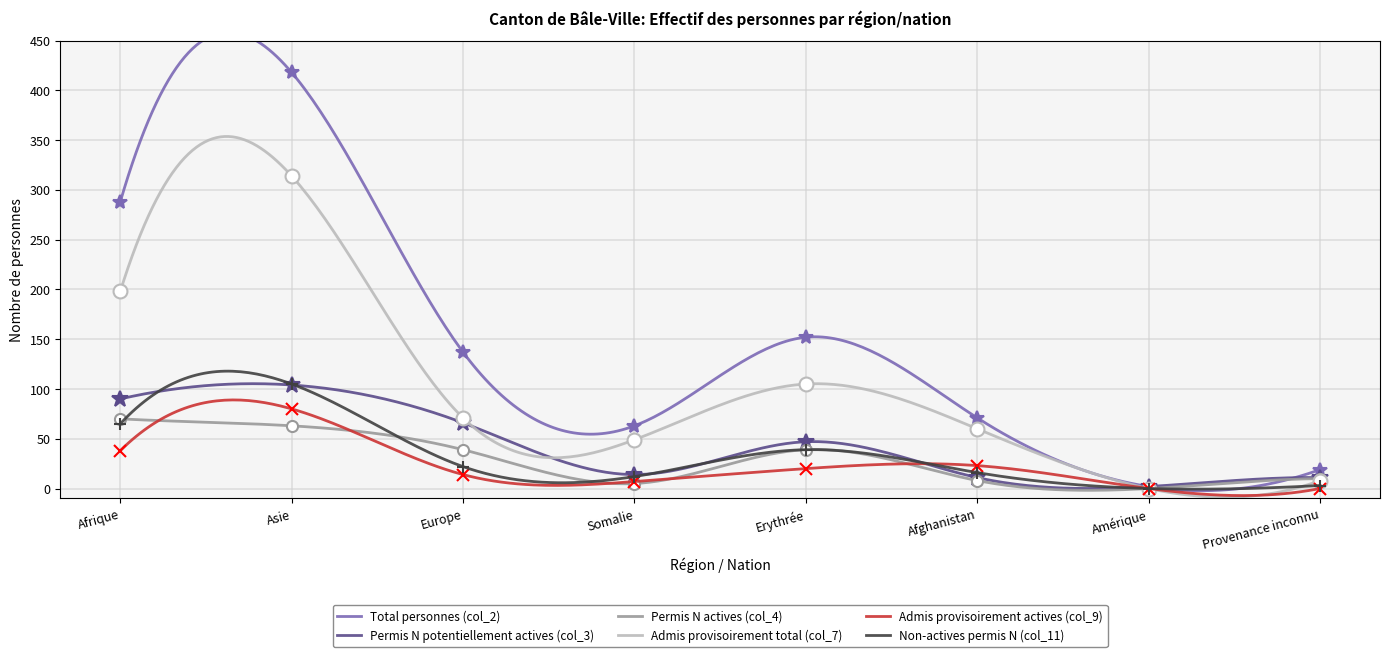

How many interior local valleys does the Admis provisoirement actives (col_9) series have?

1